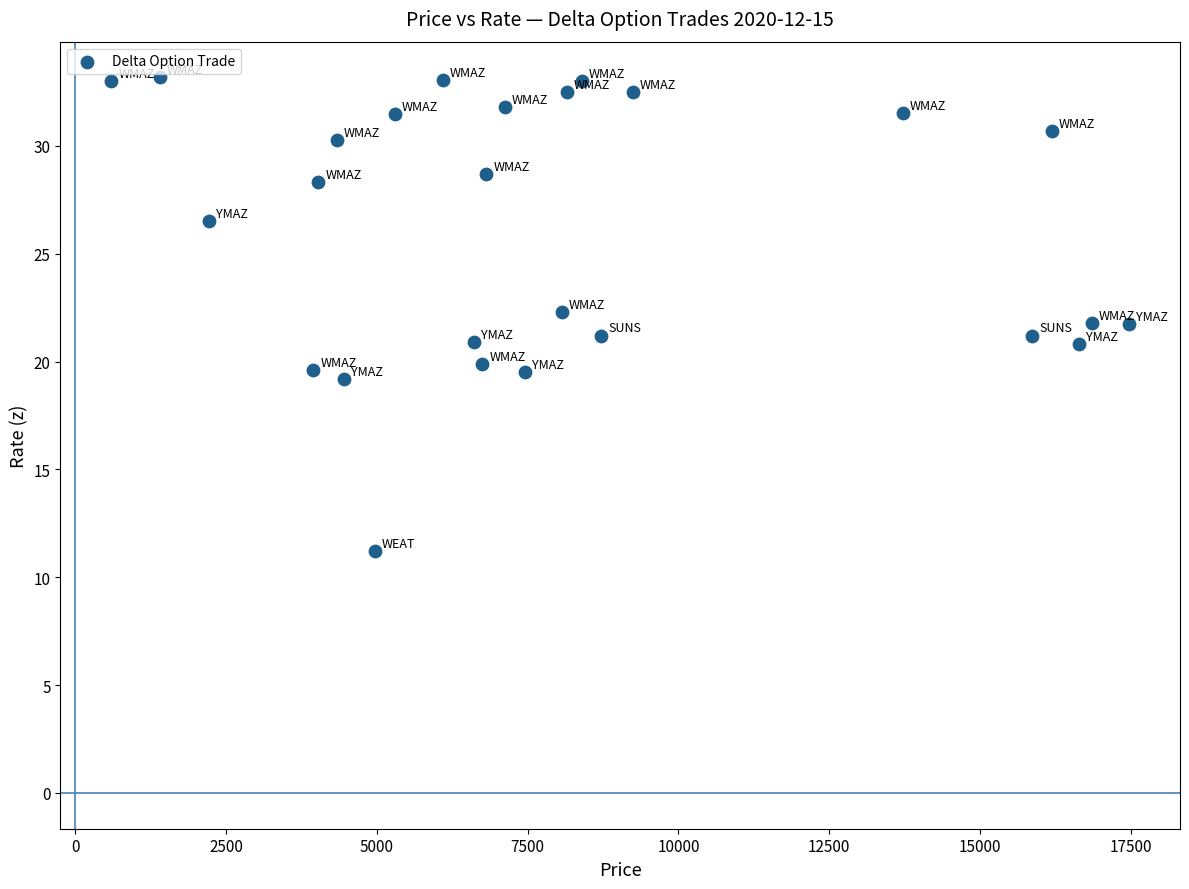

What is the range of Y values (max minus min)?

22.0